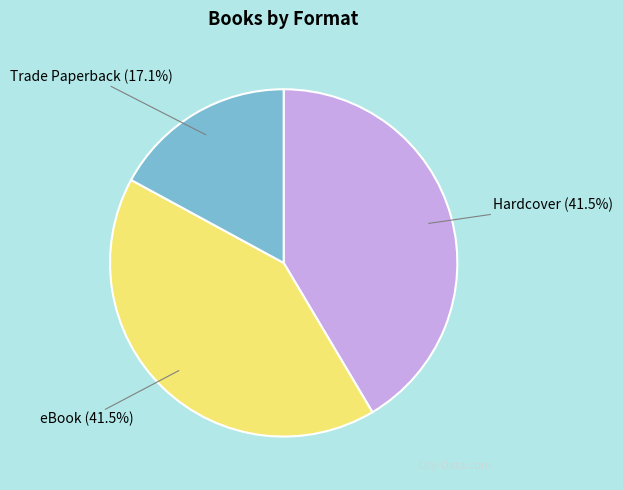

Is there a majority slice in this chart?

No